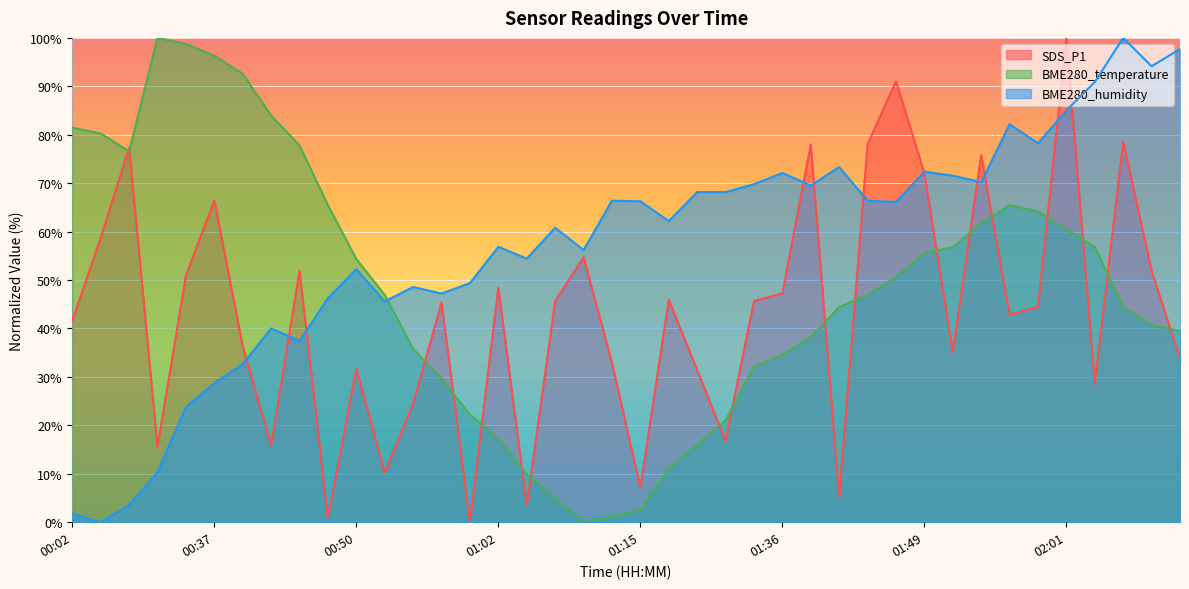

What is the label of the 19th point from the right?

01:23